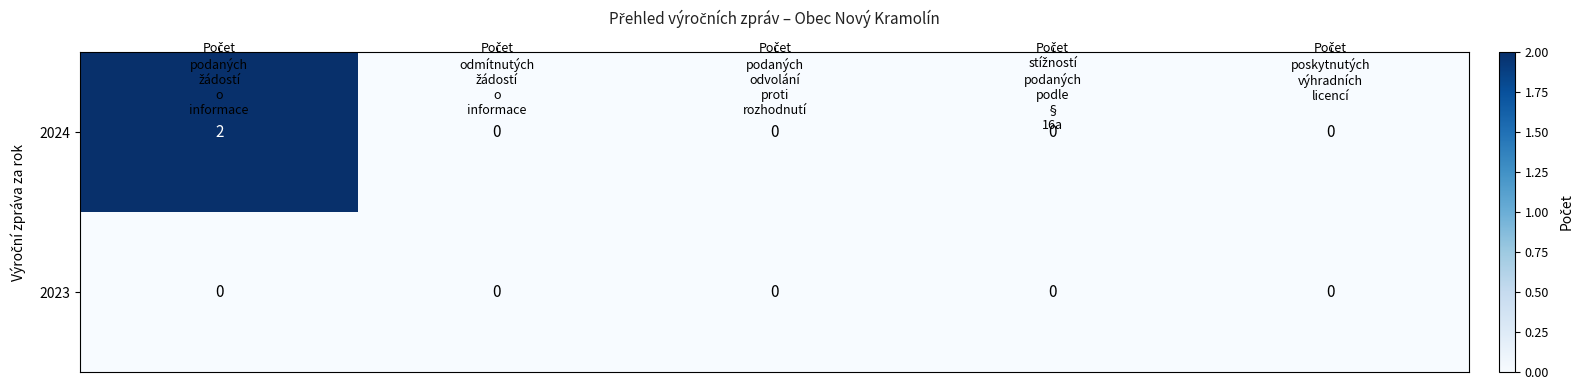

Reading left to right, what are all the values shown in this chart?

2024: 2	0	0	0	0
2023: 0	0	0	0	0